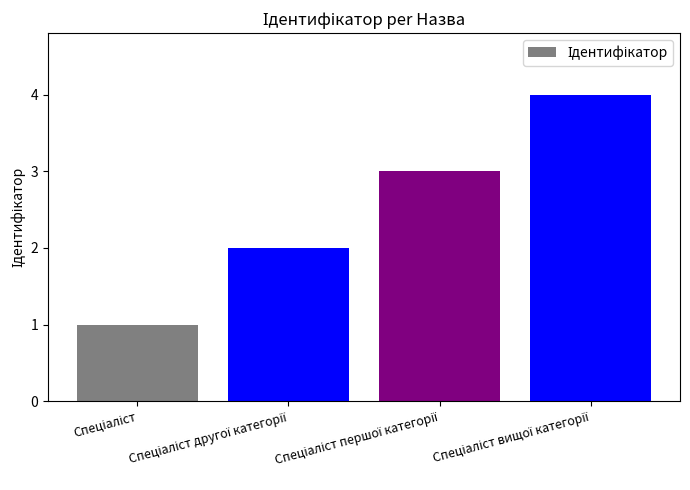

Does the chart contain stacked bars?

No